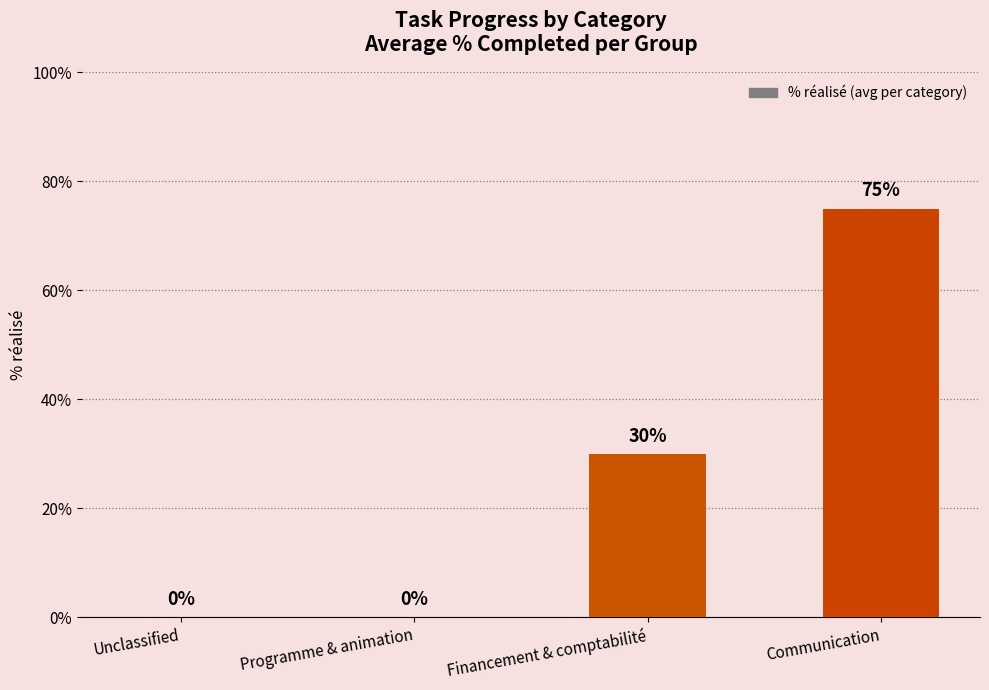

The chart shows a value of 127 at Communication. True or false?

False